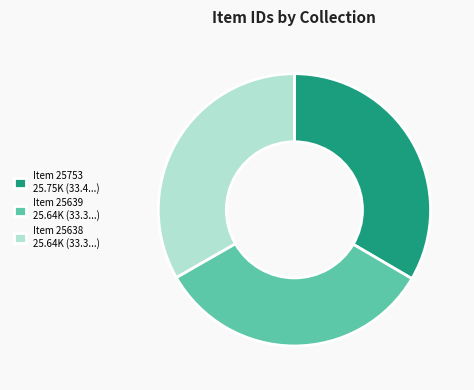

What is the ratio of the value at Item 25753 25.75K (33.4...) to the value at Item 25639 25.64K (33.3...)?

1.0